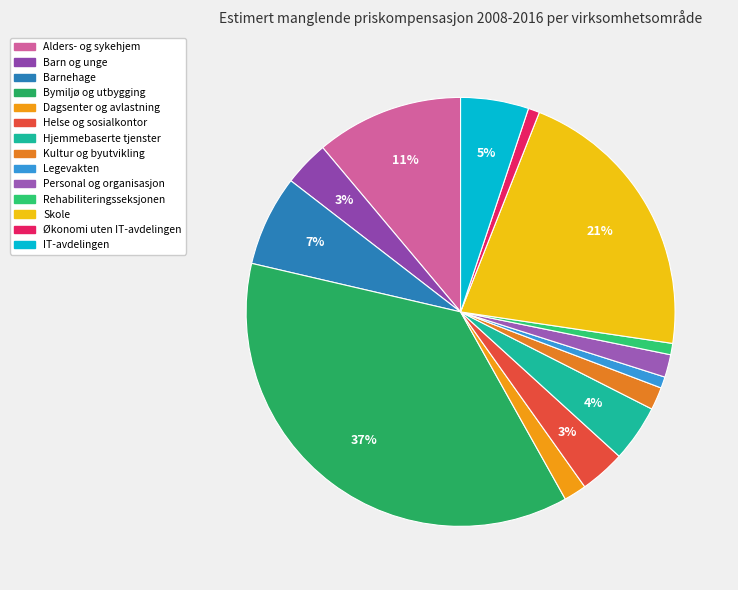

The IT-avdelingen slice represents 1% of the pie. True or false?

False